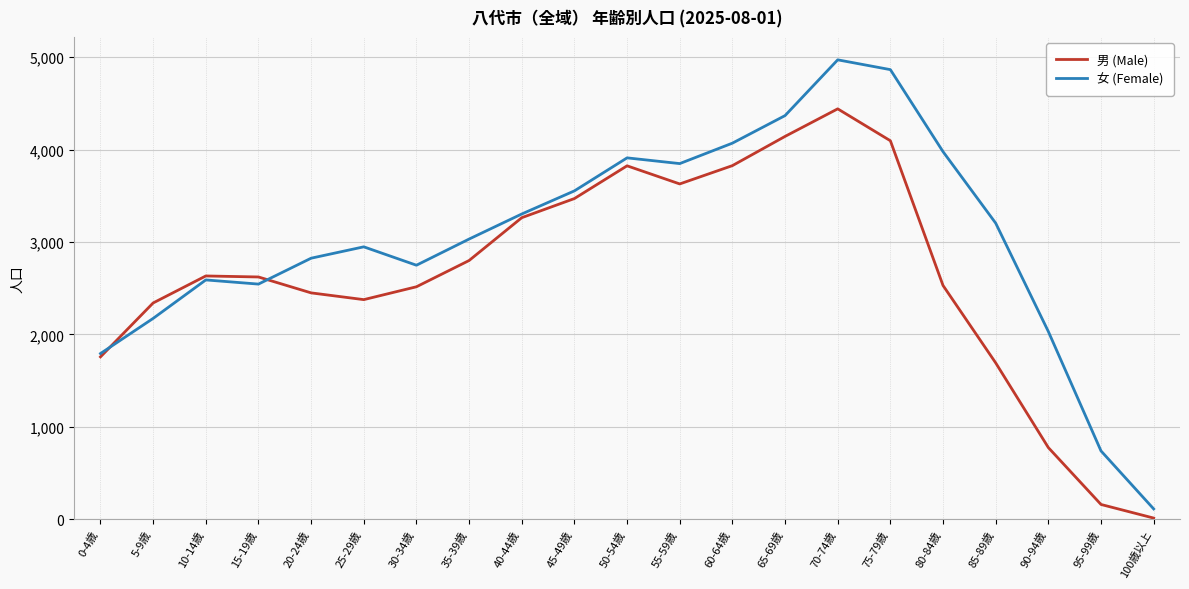

At which label is 男 (Male) closest to 2227?

5-9歳